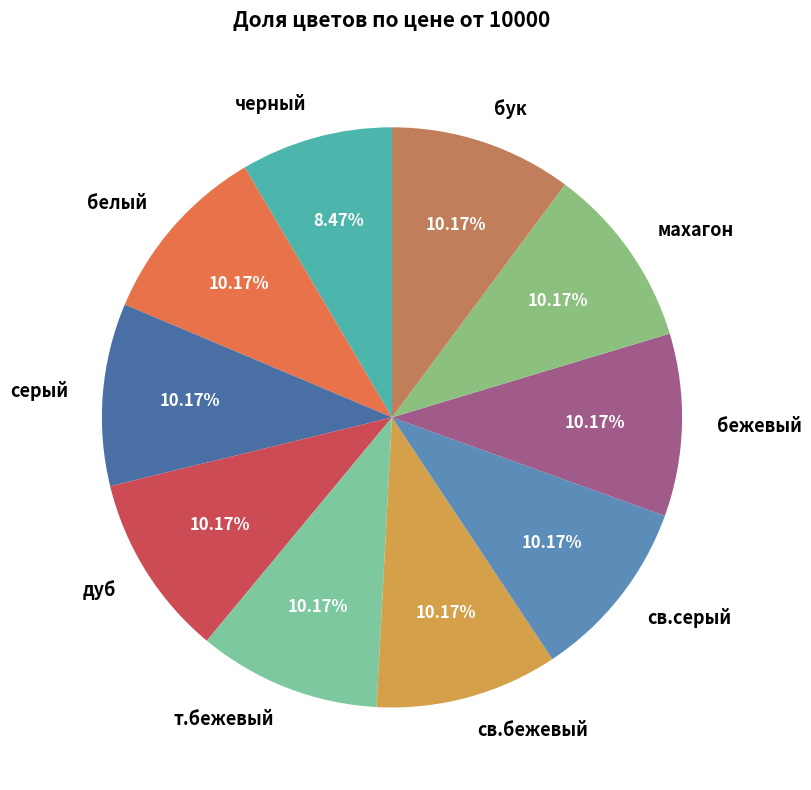

True or false: серый accounts for 10% of the total.

True